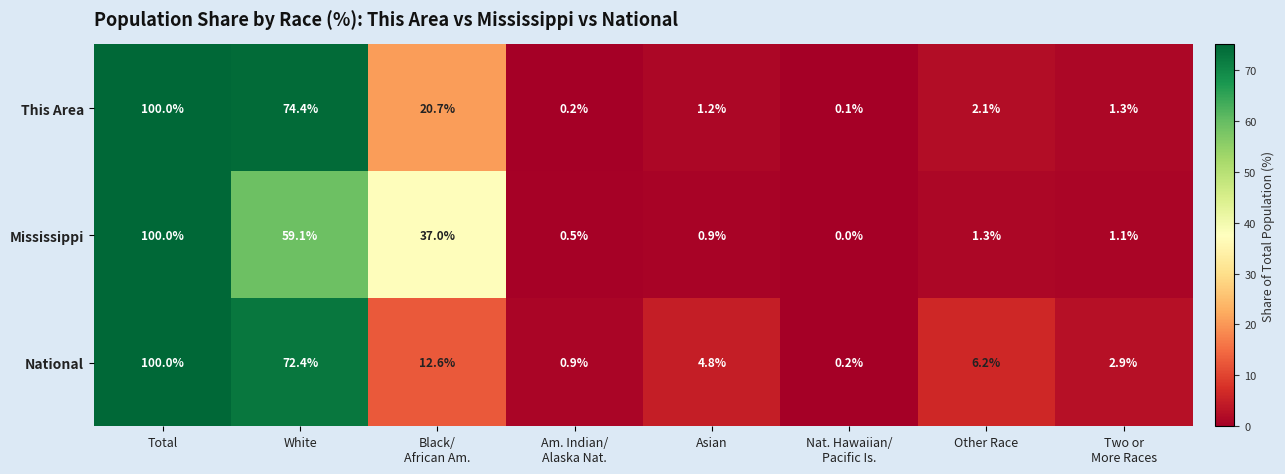

What is the difference between the highest and lowest values at Black/
African Am.?

24.4